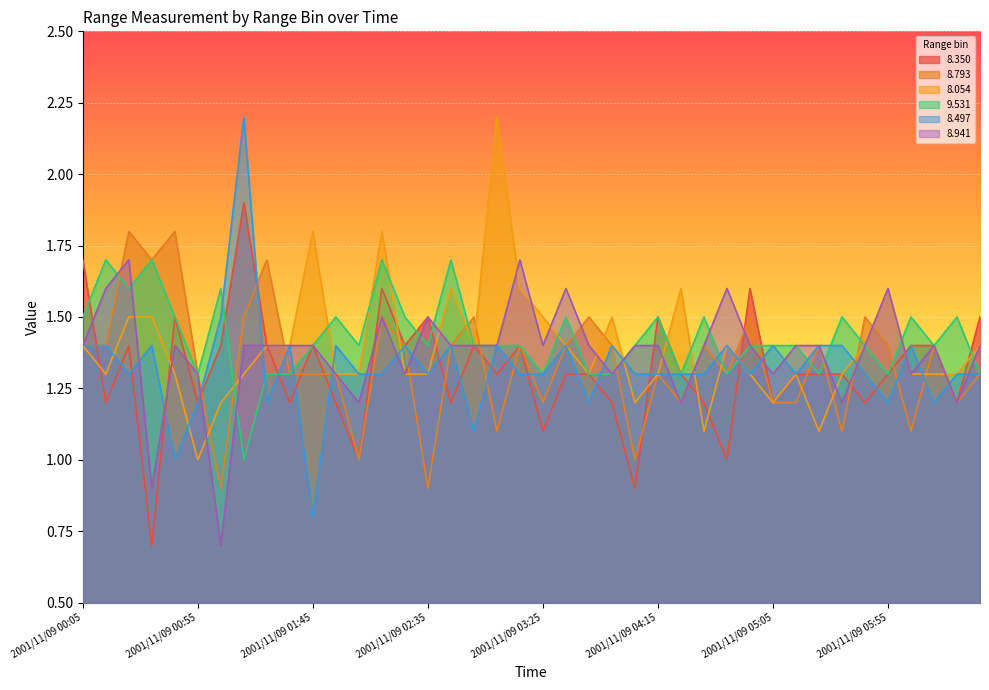

How many times do   8.941 and   9.531 cross each other?

9